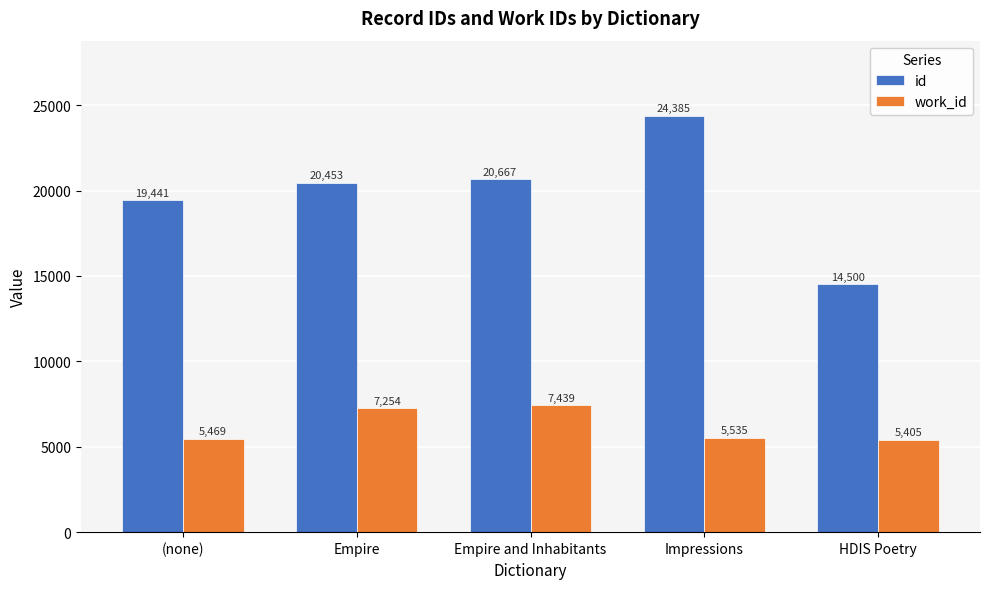

What is the total value across all series at Empire and Inhabitants?

28106.0